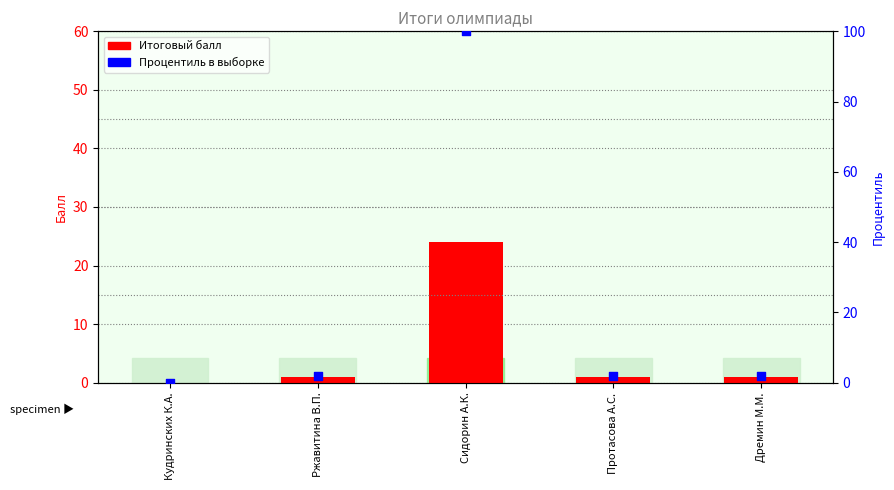

Which series has the largest total across all categories?

Процентиль